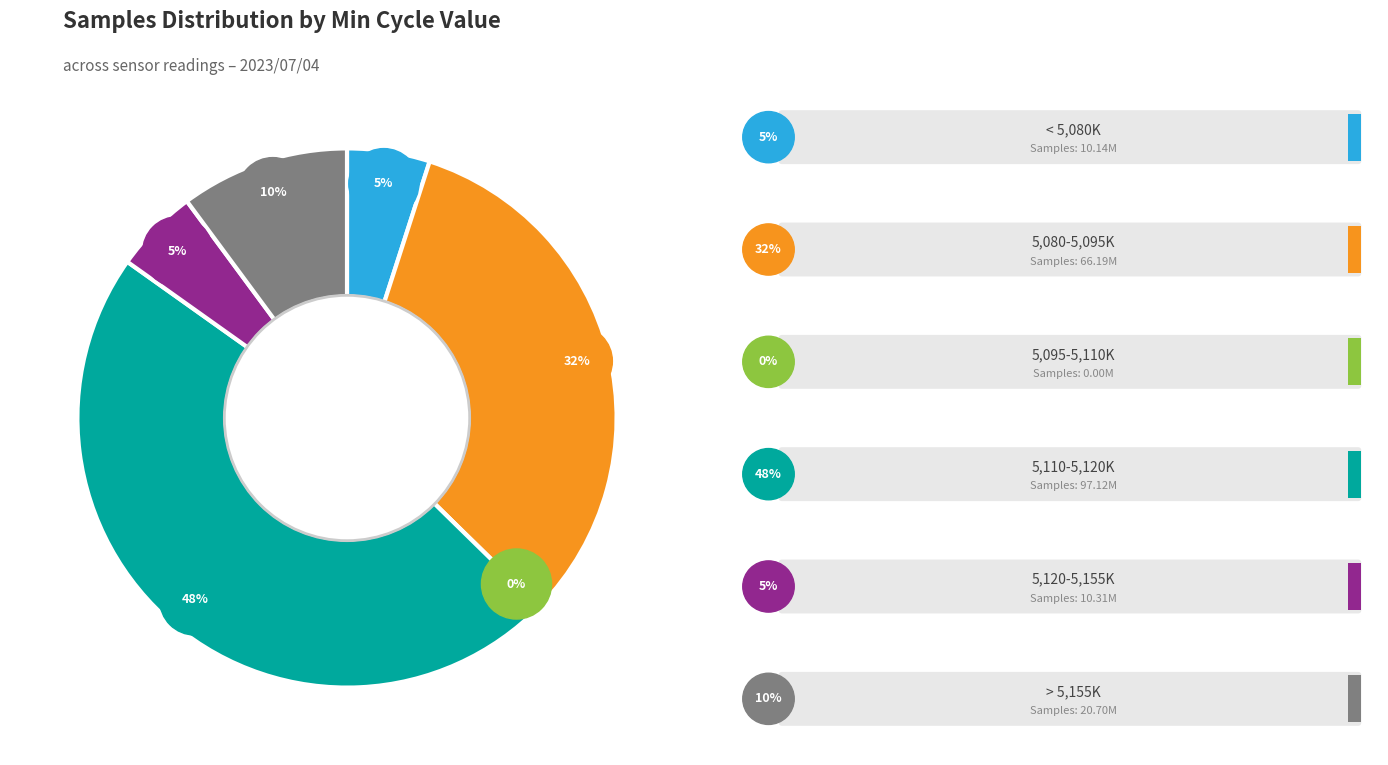

How many slices are in this pie chart?

5